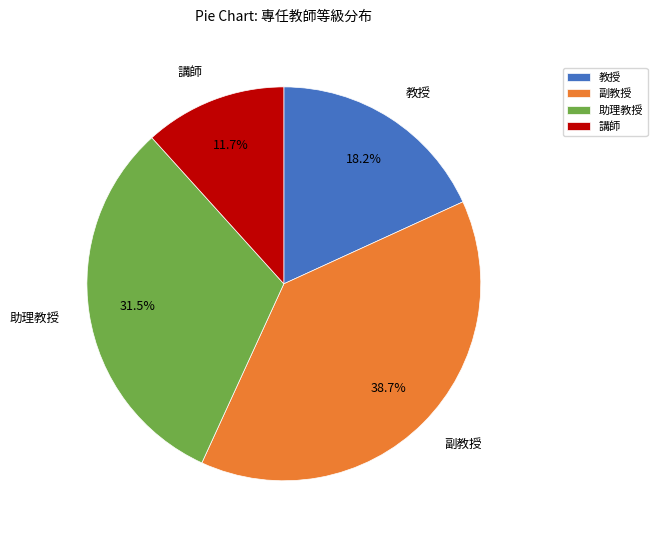

Which has a higher value, 副教授 or 助理教授?

副教授